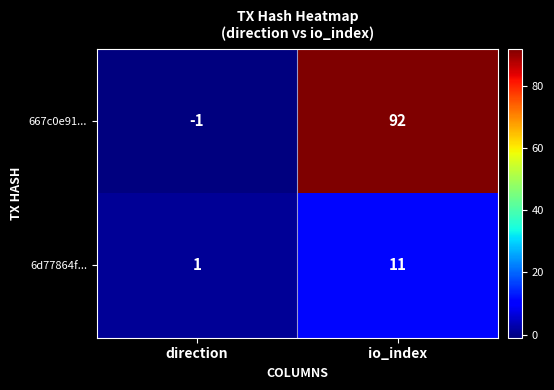

How many data points does each series have?

2